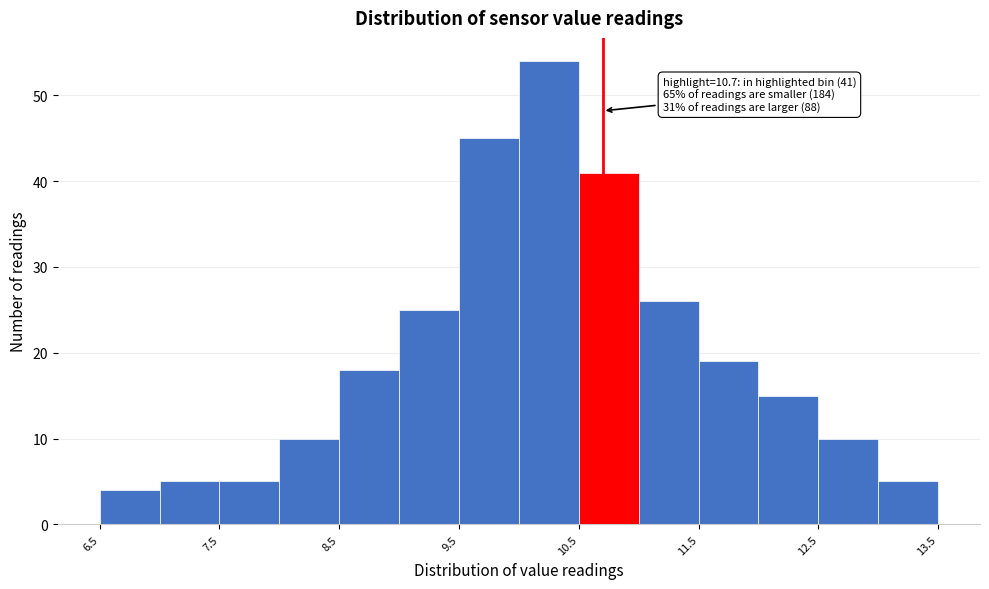

Over which range of the x-axis is the bar tallest?

10.0 to 10.5